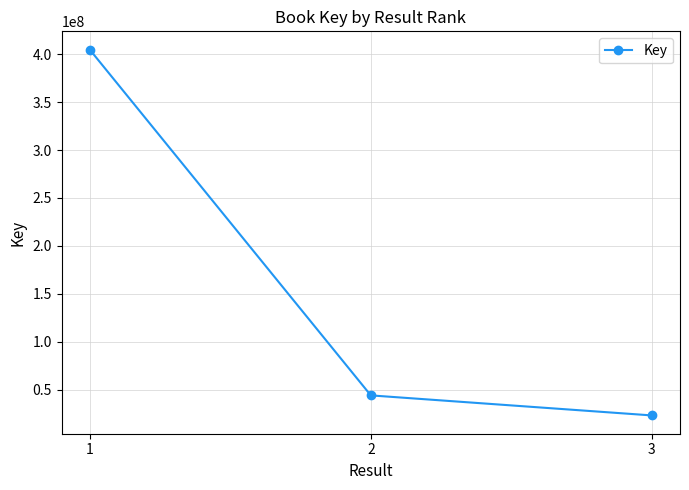

Where does the data first go above 44326567?

1